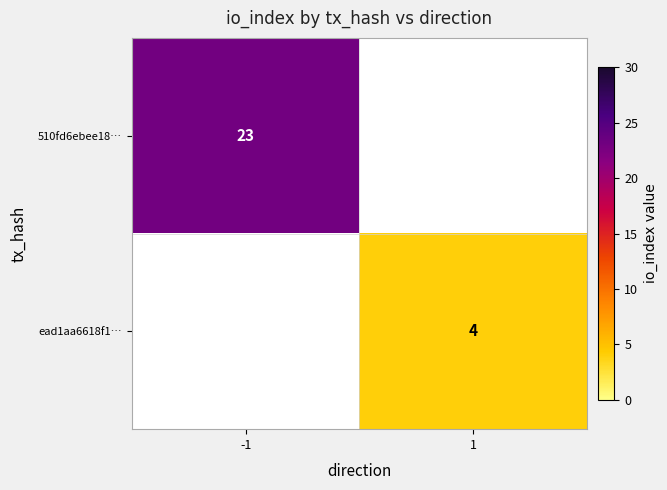

Is it true that 510fd6ebee18… equals 14 at -1?

False